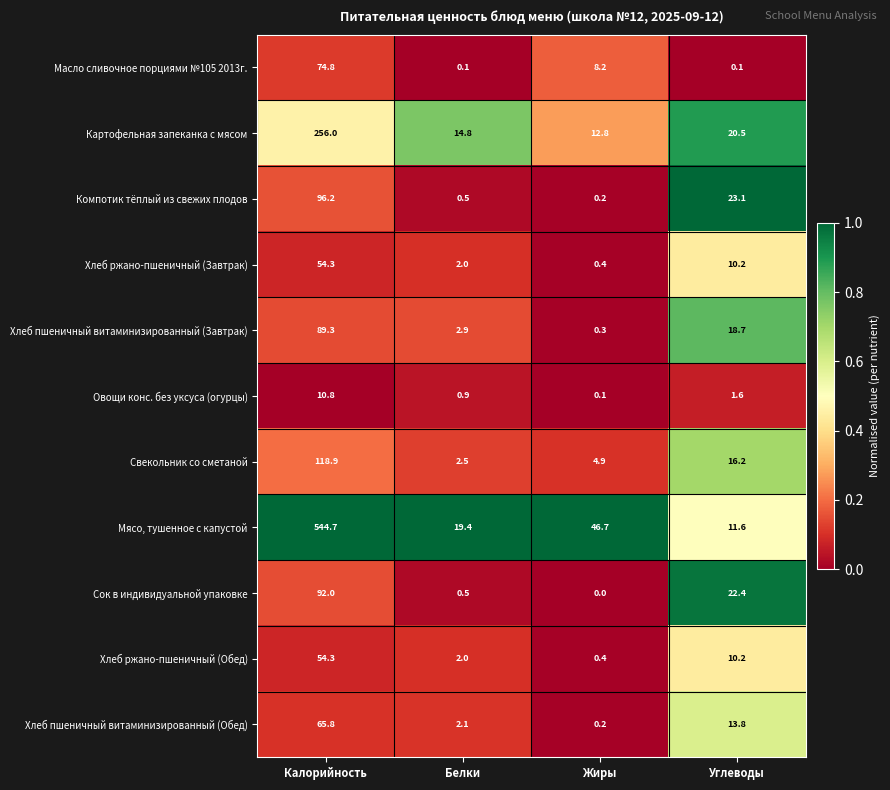

Is it true that Овощи конс. без уксуса (огурцы) equals 10.8 at Калорийность?

True